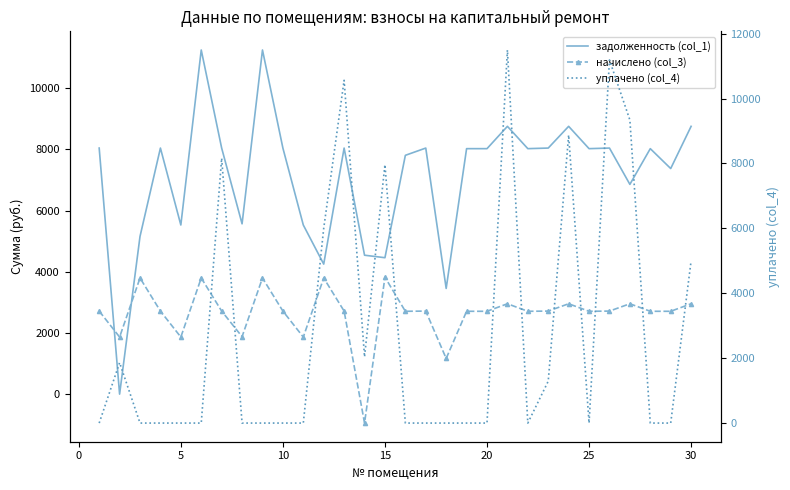

Is it true that уплачено (col_4) equals 7376.6 at −5?

False